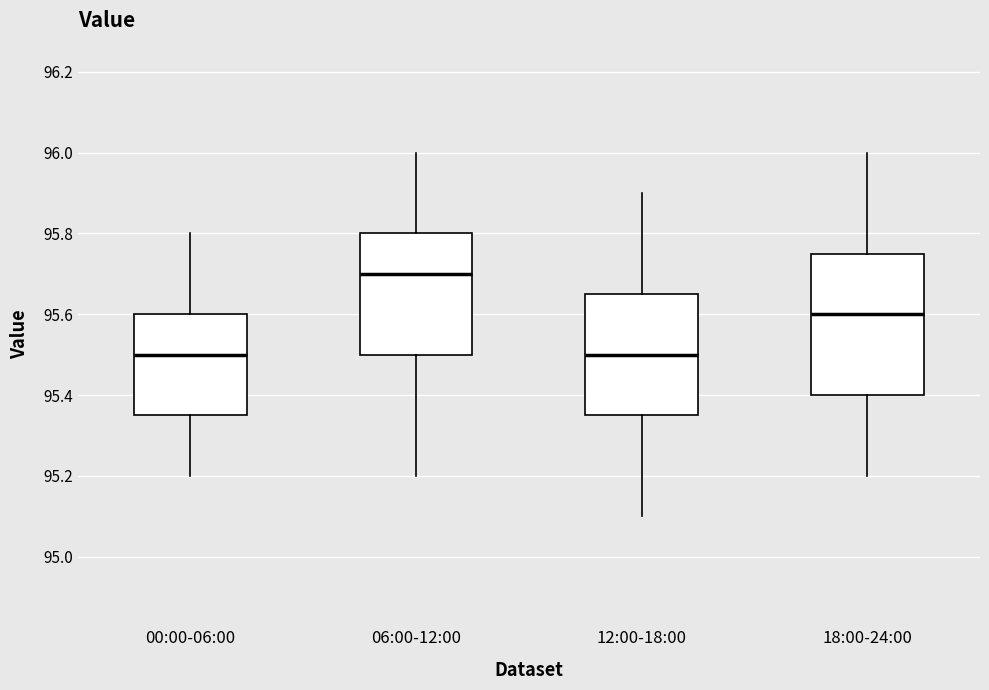

Reading left to right, transcribe this box plot: for each box, give where its median line is, the range the box spans, and where its two whiskers end, as read against the y-axis. The values are not printed on the chart, so give them approximately, as read against the axis.

00:00-06:00: median 95.50, box 95.36 to 95.60, whiskers 95.20 to 95.80
06:00-12:00: median 95.70, box 95.50 to 95.80, whiskers 95.20 to 96.00
12:00-18:00: median 95.50, box 95.36 to 95.66, whiskers 95.10 to 95.90
18:00-24:00: median 95.60, box 95.40 to 95.76, whiskers 95.20 to 96.00